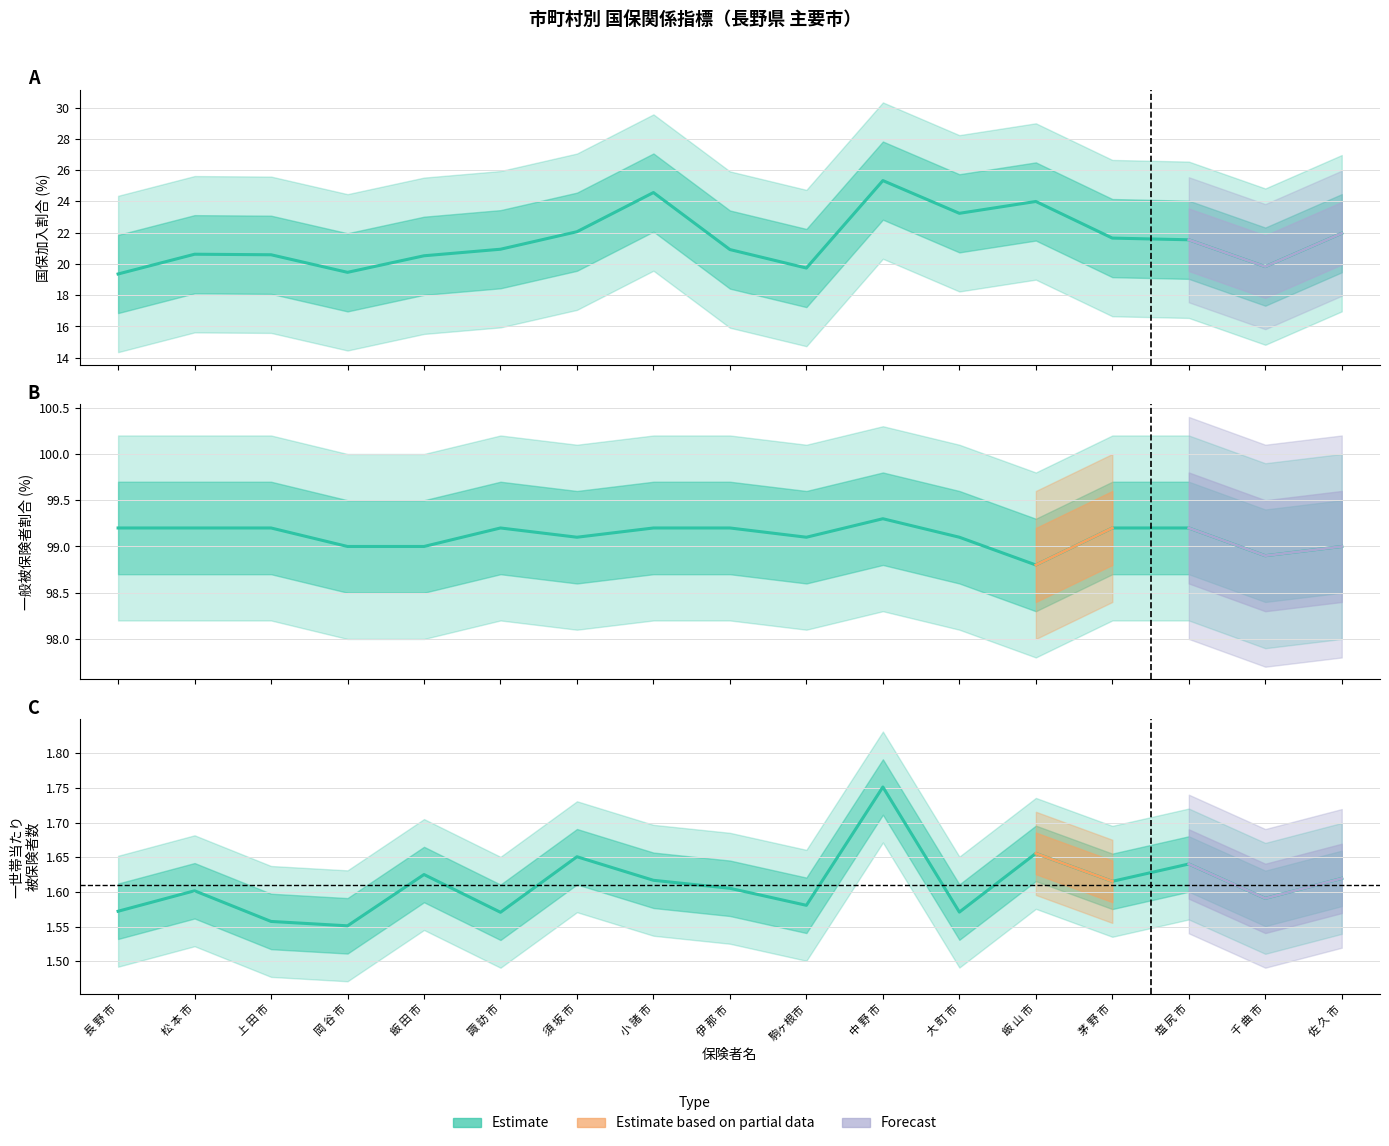

What is the value of the 一般被保険者割合(%) point at the 5th from the left?

99.0